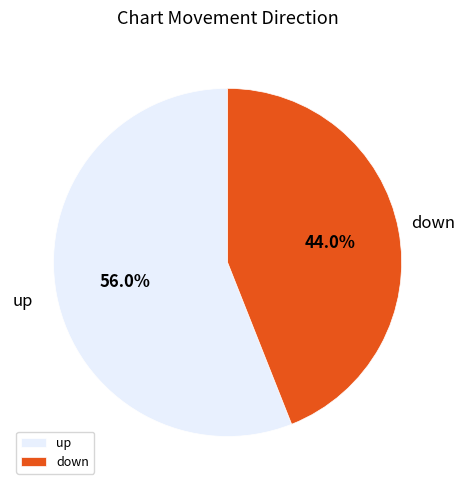

To the nearest percent, what percentage of the pie is down?

44%